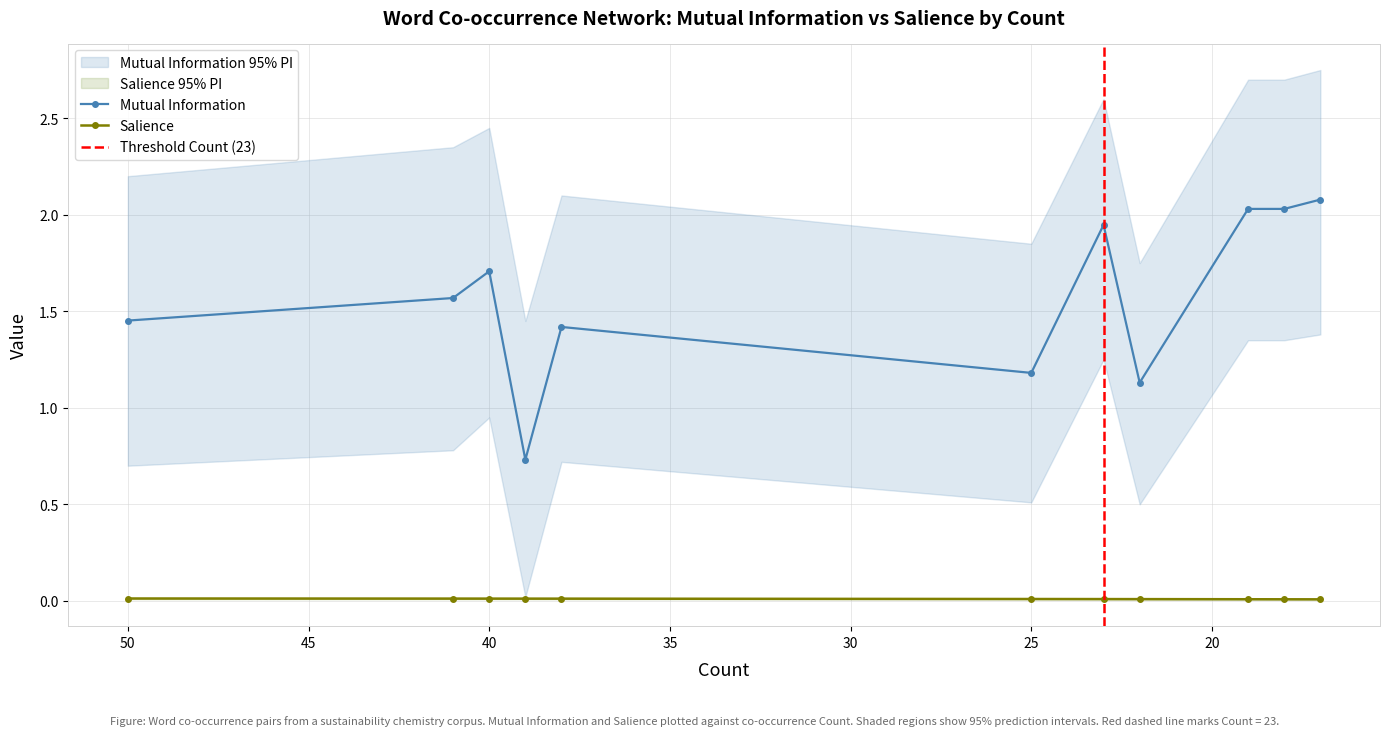

Reading right to left, extract all data points from this chart.

Mutual Information: 17=2.1	18=2.0	19=2.0	22=1.1	23=1.9	25=1.2	38=1.4	39=0.7	40=1.7	41=1.6	50=1.5
Salience: 17=0.0	18=0.0	19=0.0	22=0.0	23=0.0	25=0.0	38=0.0	39=0.0	40=0.0	41=0.0	50=0.0